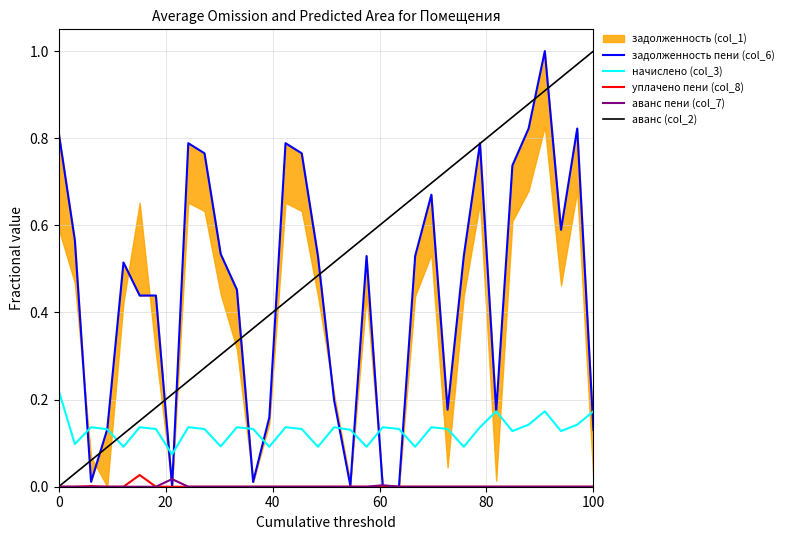

True or false: уплачено пени (col_8) and начислено (col_3) cross at least once.

False